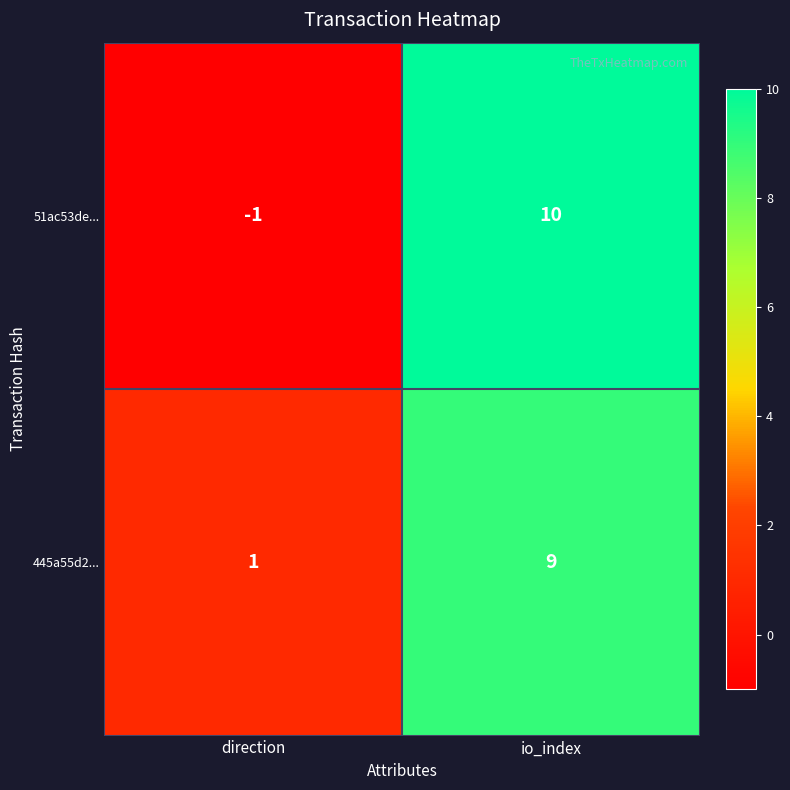

What is the total value across all series at io_index?

19